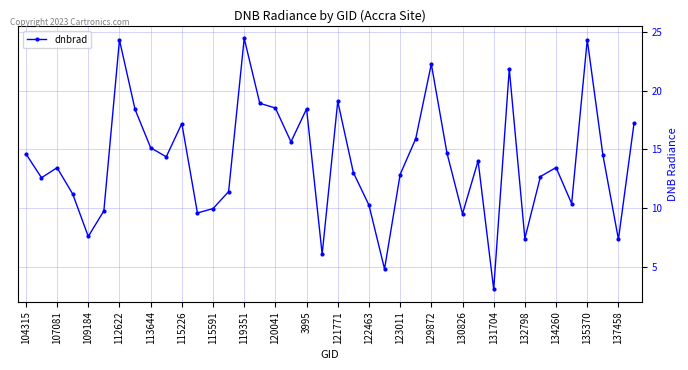

What is the maximum value shown in the chart?

24.5